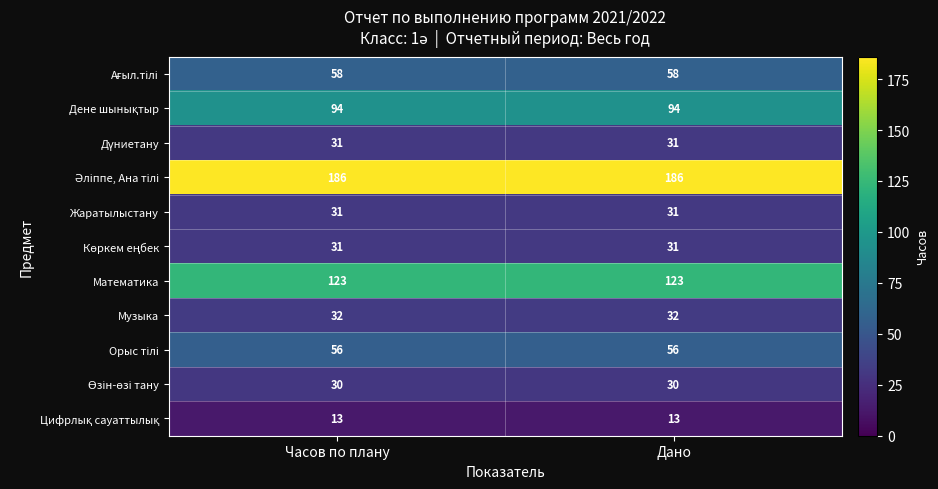

What is the total value across all series at Часов по плану?

685